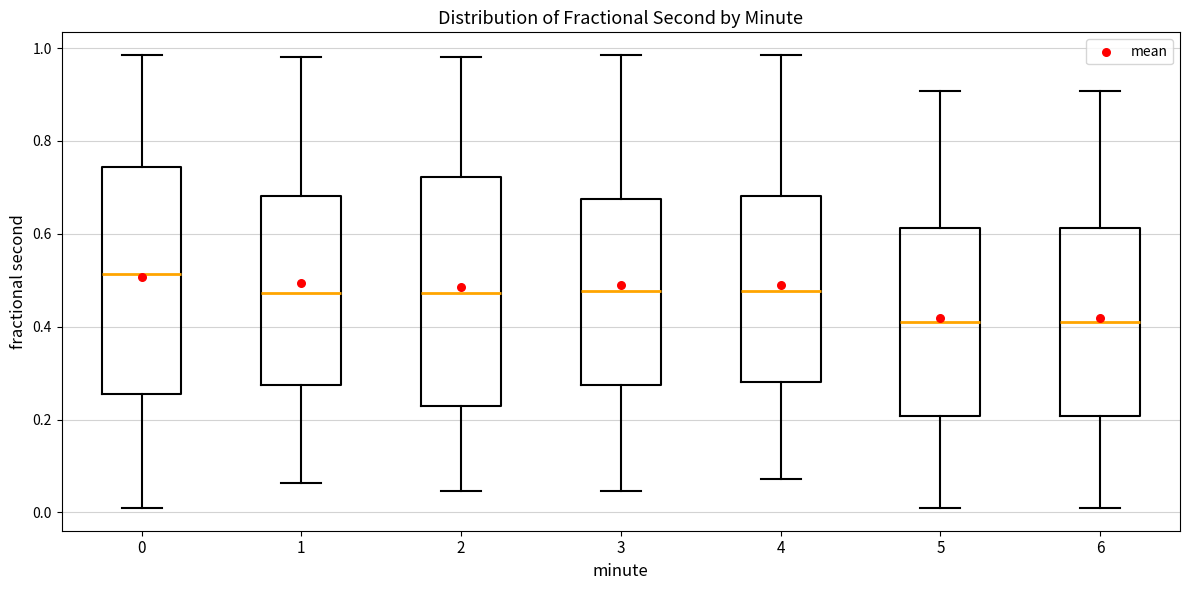

Reading left to right, read every box against the y-axis: the position of its median line, the range the box covers, and the ends of its whiskers. The values are not printed on the chart, so give them approximately, as read against the axis.

0: median 0.52, box 0.26 to 0.74, whiskers 0.00 to 0.98
1: median 0.48, box 0.28 to 0.68, whiskers 0.06 to 0.98
2: median 0.48, box 0.22 to 0.72, whiskers 0.04 to 0.98
3: median 0.48, box 0.28 to 0.68, whiskers 0.04 to 0.98
4: median 0.48, box 0.28 to 0.68, whiskers 0.08 to 0.98
5: median 0.40, box 0.20 to 0.62, whiskers 0.00 to 0.90
6: median 0.40, box 0.20 to 0.62, whiskers 0.00 to 0.90